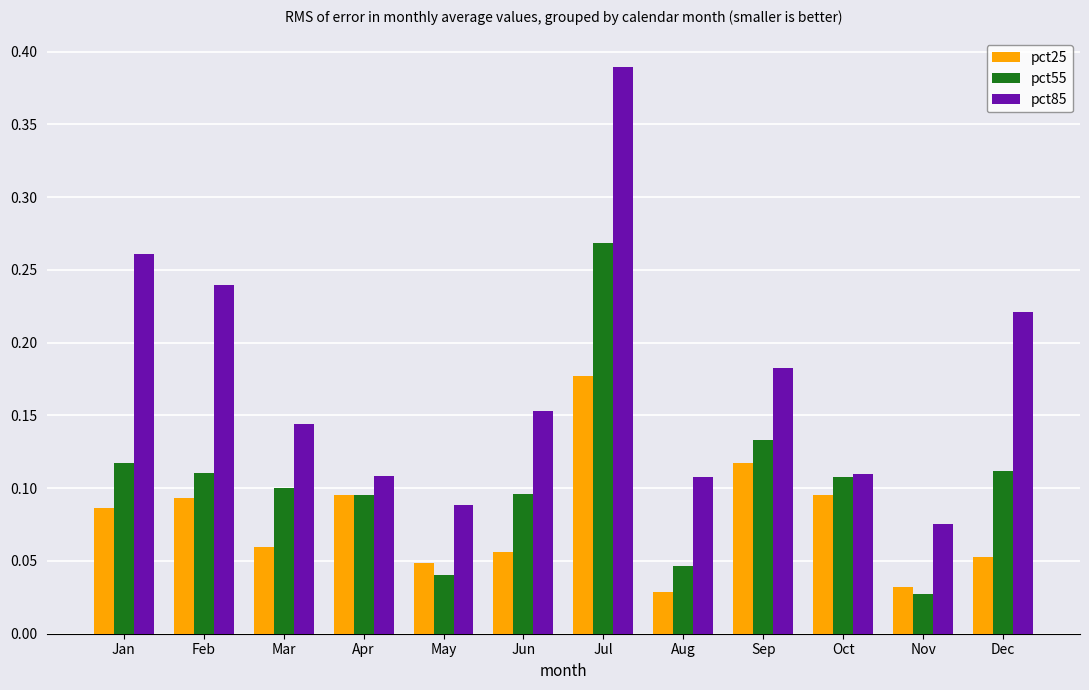

Between Feb and Aug, which series saw the biggest shift?

pct85